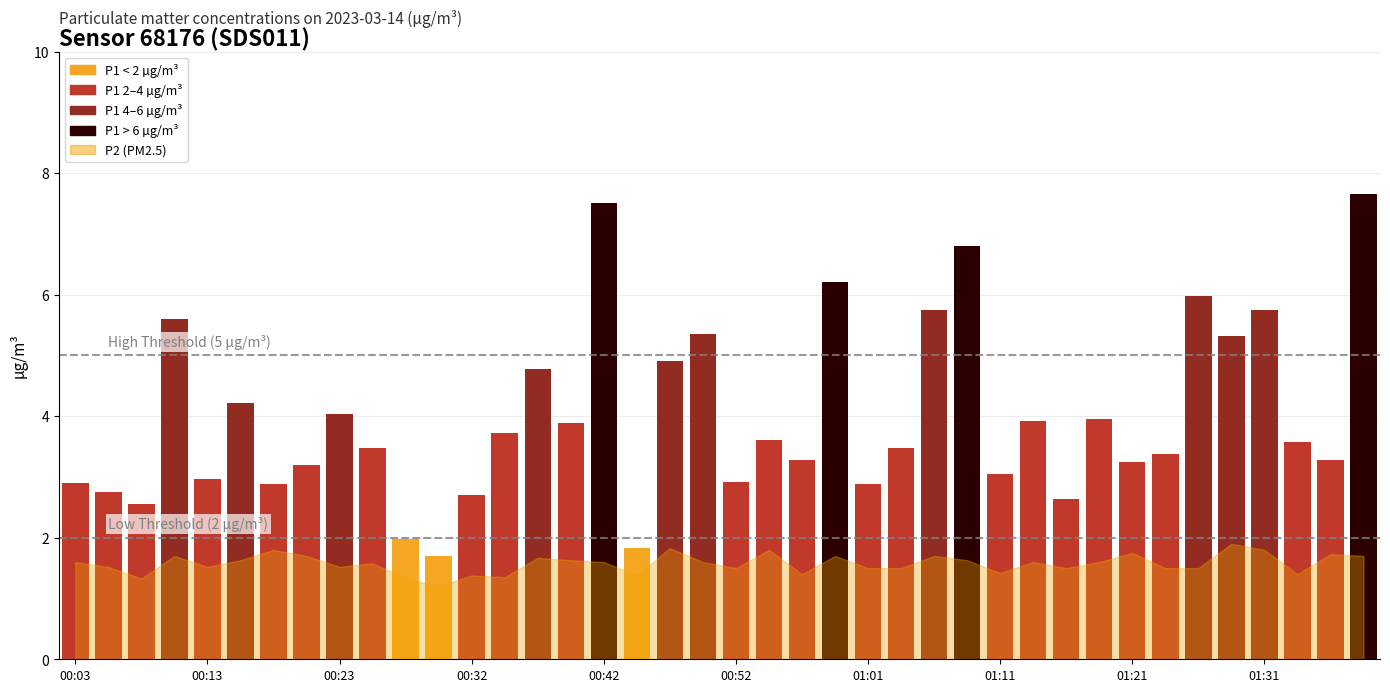

Reading left to right, extract all data points from this chart.

P1: 00:03=2.9	00:06=2.8	00:08=2.5	00:10=5.6	00:13=3.0	00:15=4.2	00:18=2.9	00:20=3.2	00:23=4.0	00:25=3.5	00:27=2.0	00:30=1.7	00:32=2.7	00:35=3.7	00:37=4.8	00:40=3.9	00:42=7.5	00:44=1.8	00:47=4.9	00:49=5.3	00:52=2.9	00:54=3.6	00:57=3.3	00:59=6.2	01:01=2.9	01:04=3.5	01:06=5.8	01:09=6.8	01:11=3.0	01:14=3.9	01:16=2.6	01:19=4.0	01:21=3.2	01:23=3.4	01:26=6.0	01:28=5.3	01:31=5.8	01:33=3.6	01:36=3.3	01:38=7.7
P2: 00:03=1.6	00:06=1.5	00:08=1.3	00:10=1.7	00:13=1.5	00:15=1.6	00:18=1.8	00:20=1.7	00:23=1.5	00:25=1.6	00:27=1.3	00:30=1.2	00:32=1.4	00:35=1.4	00:37=1.7	00:40=1.6	00:42=1.6	00:44=1.4	00:47=1.8	00:49=1.6	00:52=1.5	00:54=1.8	00:57=1.4	00:59=1.7	01:01=1.5	01:04=1.5	01:06=1.7	01:09=1.6	01:11=1.4	01:14=1.6	01:16=1.5	01:19=1.6	01:21=1.8	01:23=1.5	01:26=1.5	01:28=1.9	01:31=1.8	01:33=1.4	01:36=1.7	01:38=1.7